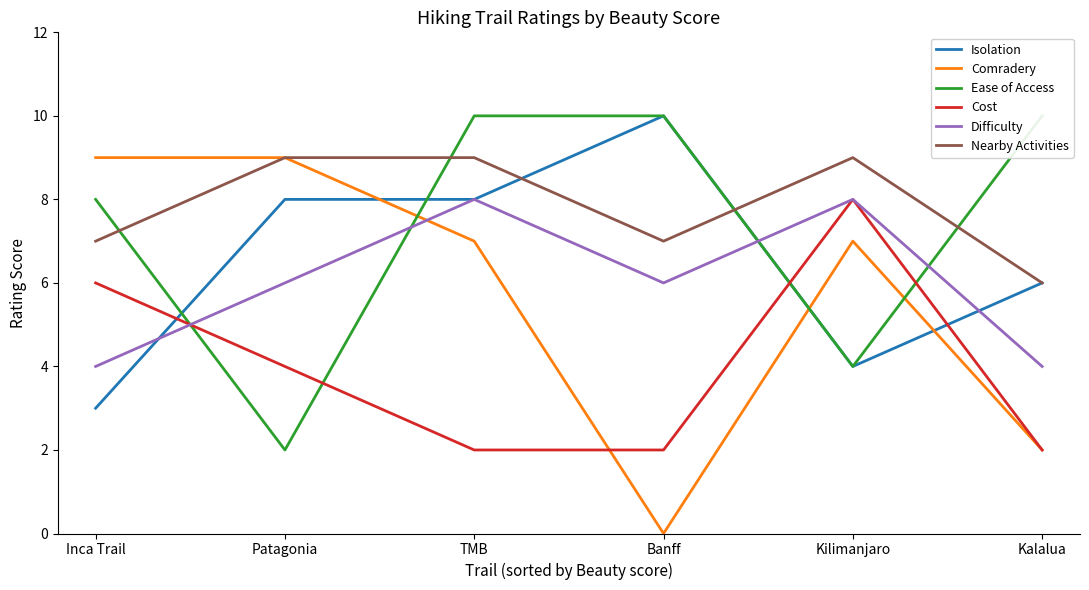

Which series has the largest range (max minus min)?

Comradery